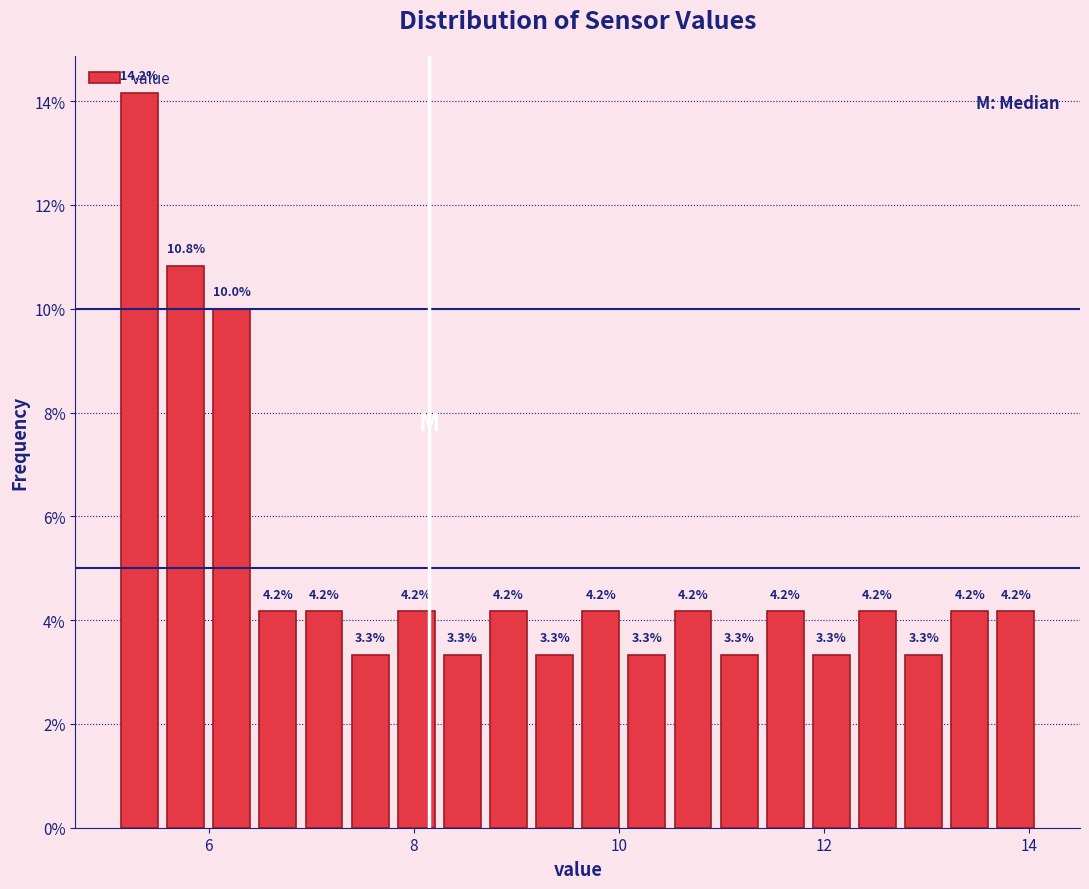

Around what value on the x-axis is the tallest bar? Give the approximate position of its centre, as read against the axis.

5.4